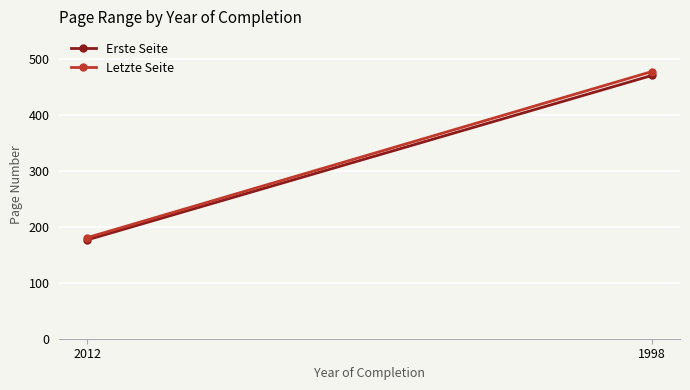

At how many categories does at least one series exceed 416?

1